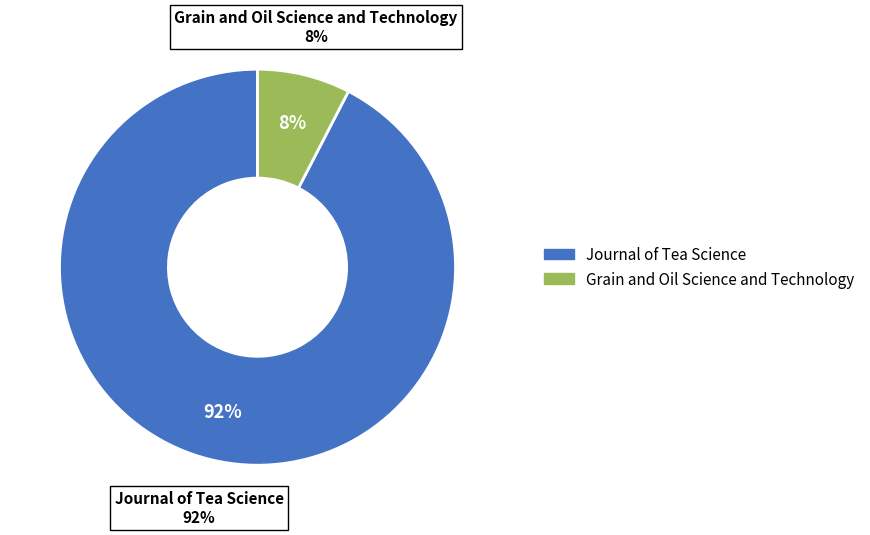

True or false: Journal of Tea Science accounts for 81% of the total.

False